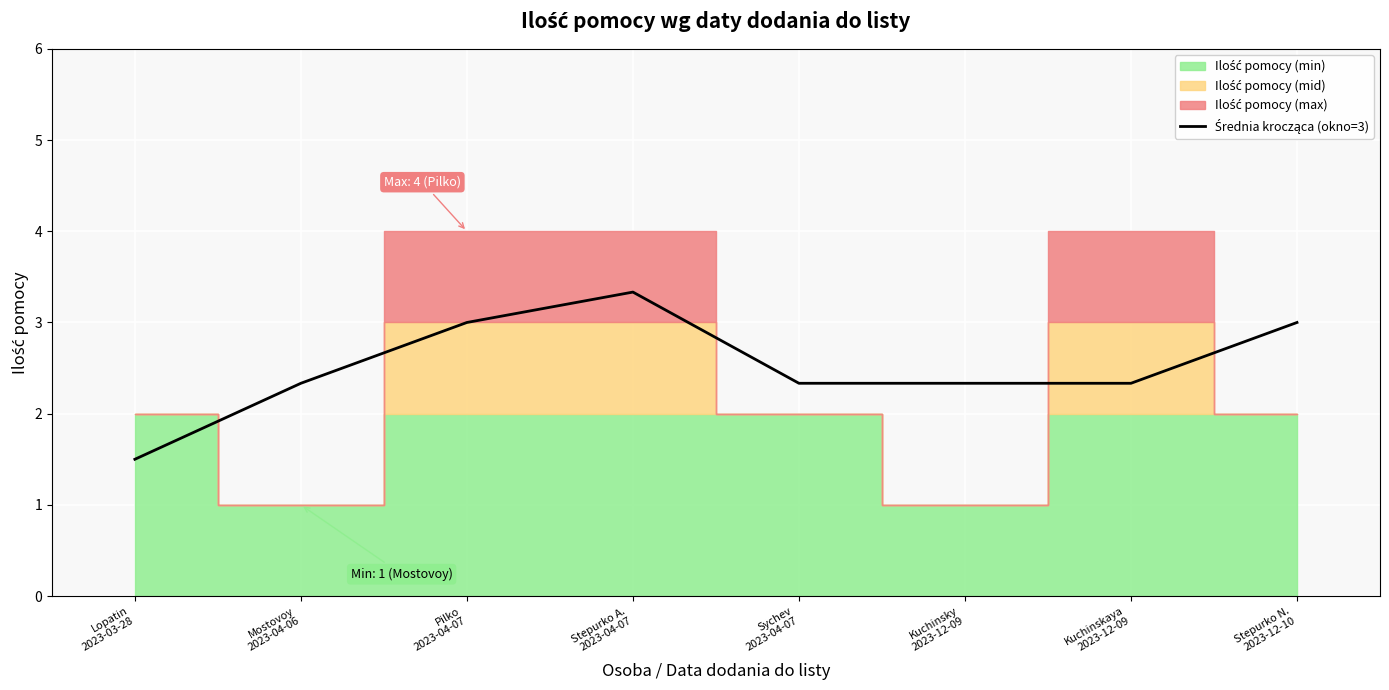

How many values are between 2 and 3?

6